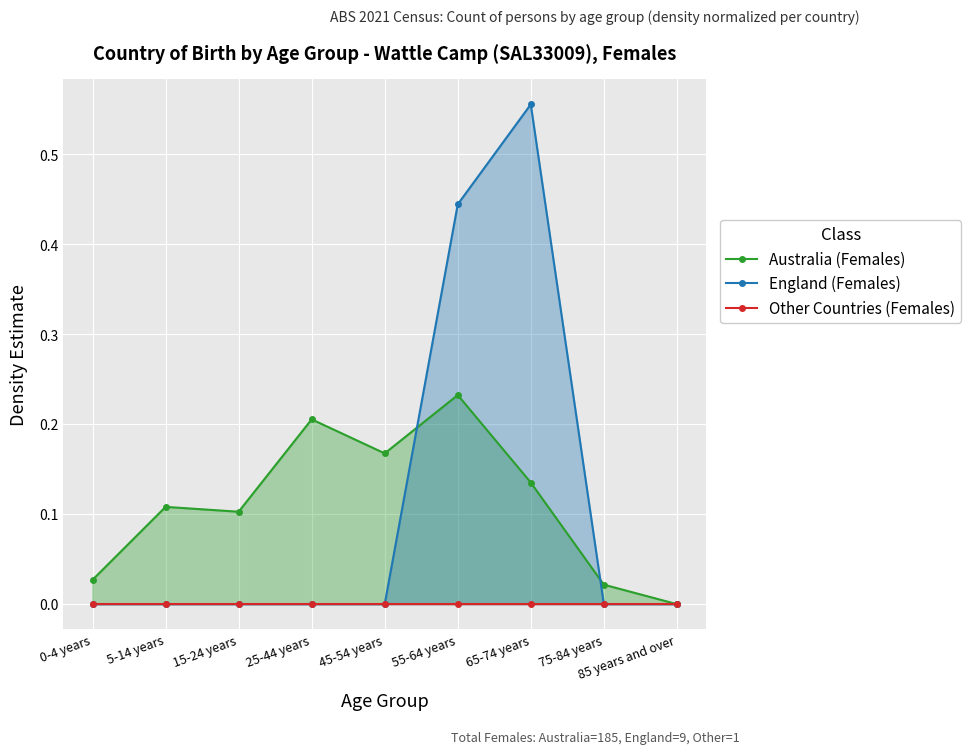

True or false: Australia (Females) has more than 2 interior local peaks.

True